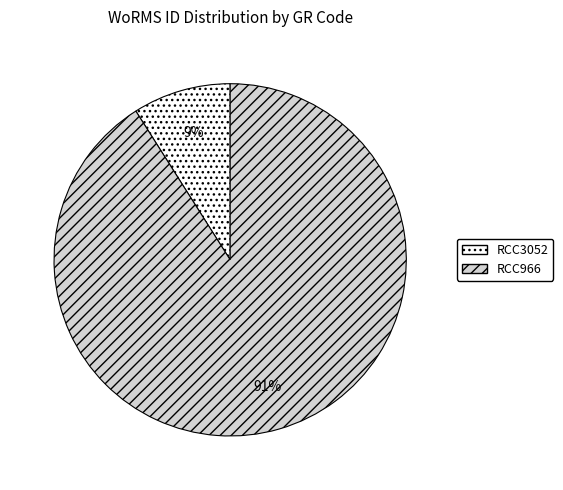

Is RCC3052 the majority of the pie?

No